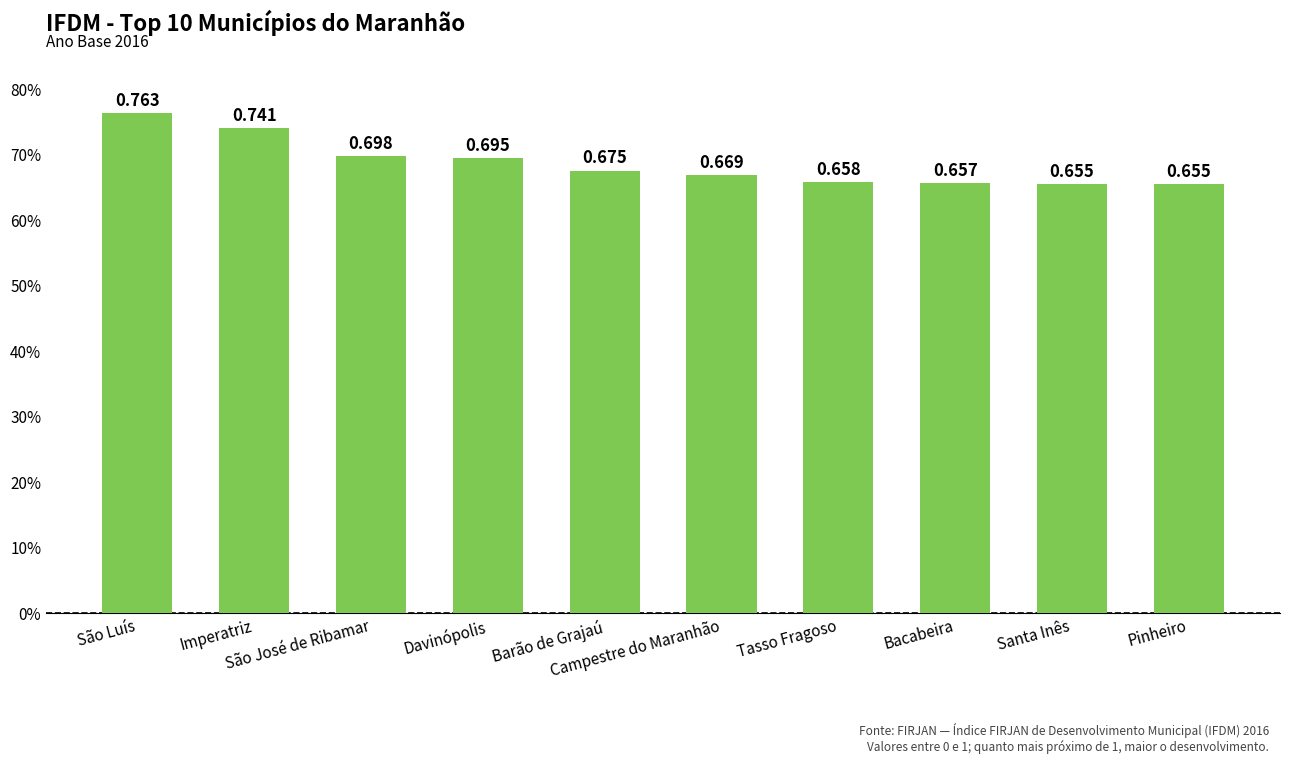

Reading left to right, transcribe all the data shown in this chart.

São Luís=0.8	Imperatriz=0.7	São José de Ribamar=0.7	Davinópolis=0.7	Barão de Grajaú=0.7	Campestre do Maranhão=0.7	Tasso Fragoso=0.7	Bacabeira=0.7	Santa Inês=0.7	Pinheiro=0.7